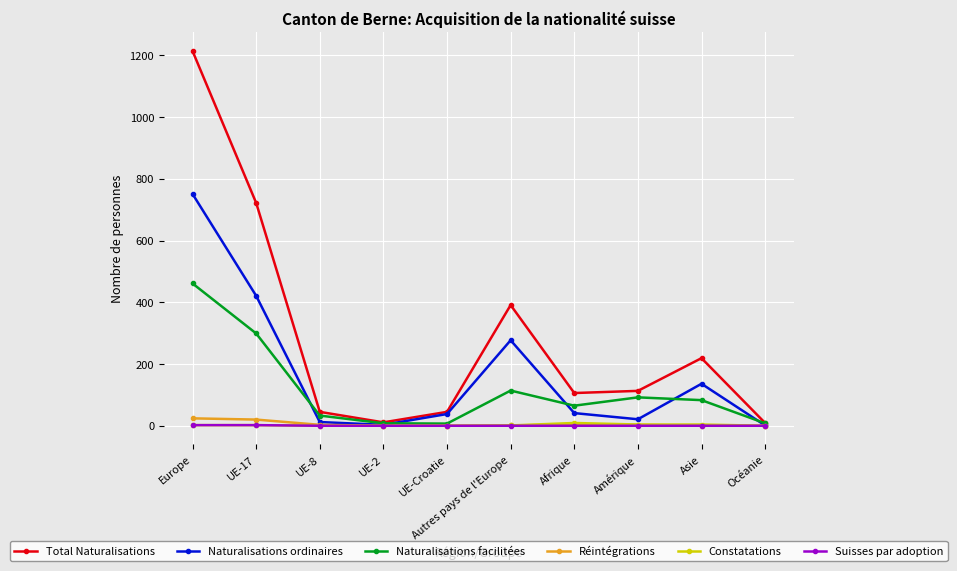

In Total Naturalisations, how many points are lower than both neighbors (excluding endpoints)?

2